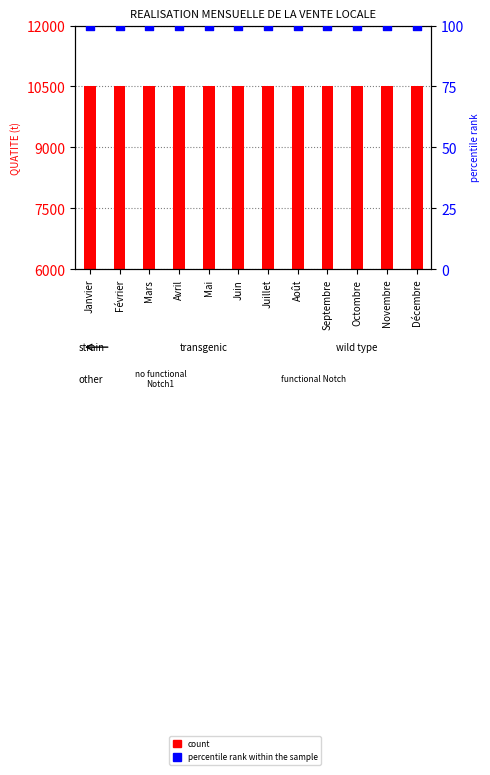

Which series reaches the maximum Y coordinate?

QUATITE (t)